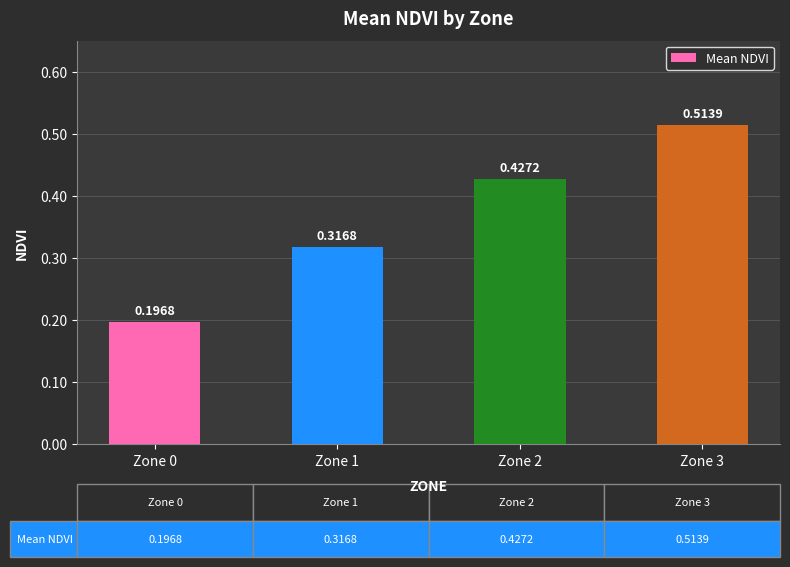

Rank the categories by value from highest to lowest.

Zone 3, Zone 2, Zone 1, Zone 0